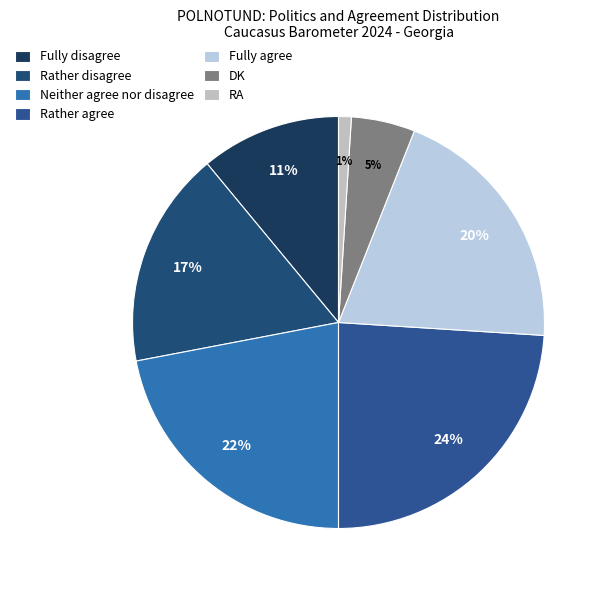

What percentage is NOT represented by Rather disagree?

83.0%